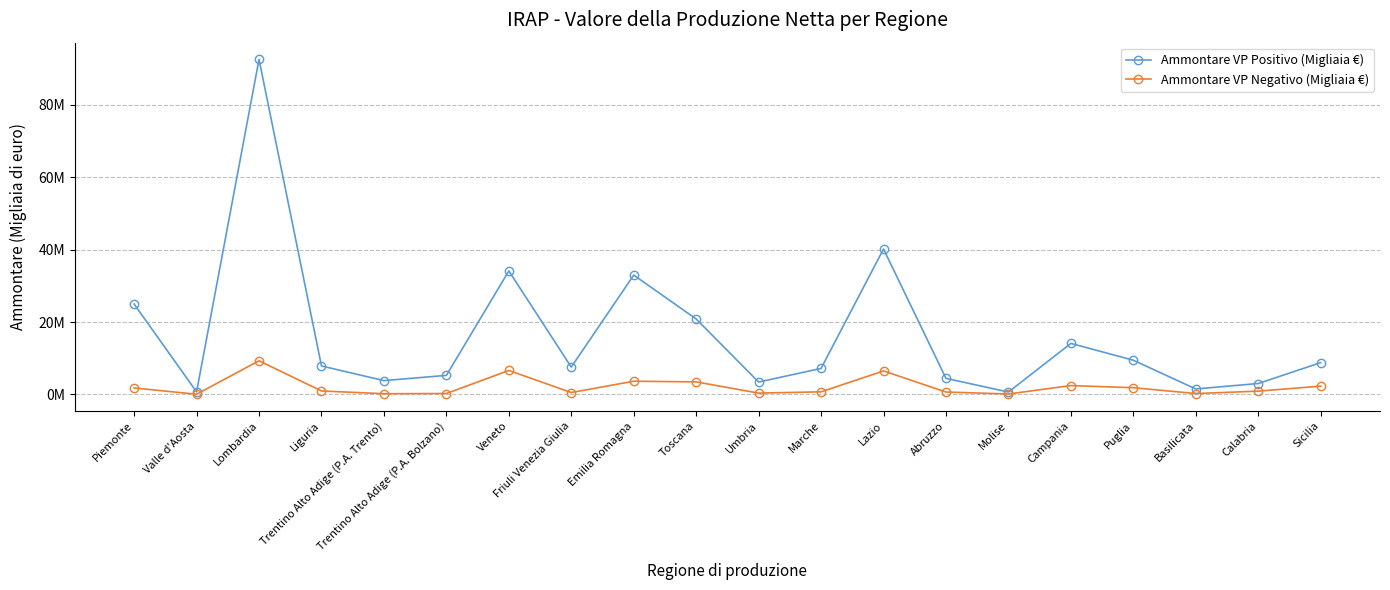

At how many categories does at least one series exceed 90589956?

1